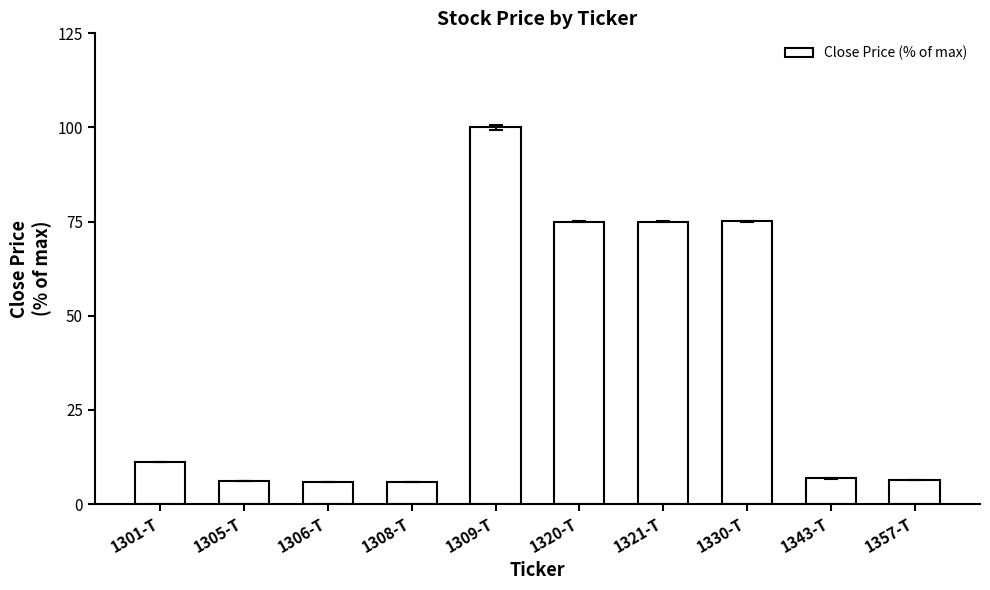

True or false: the data shows 6.8 at 1343-T.

True